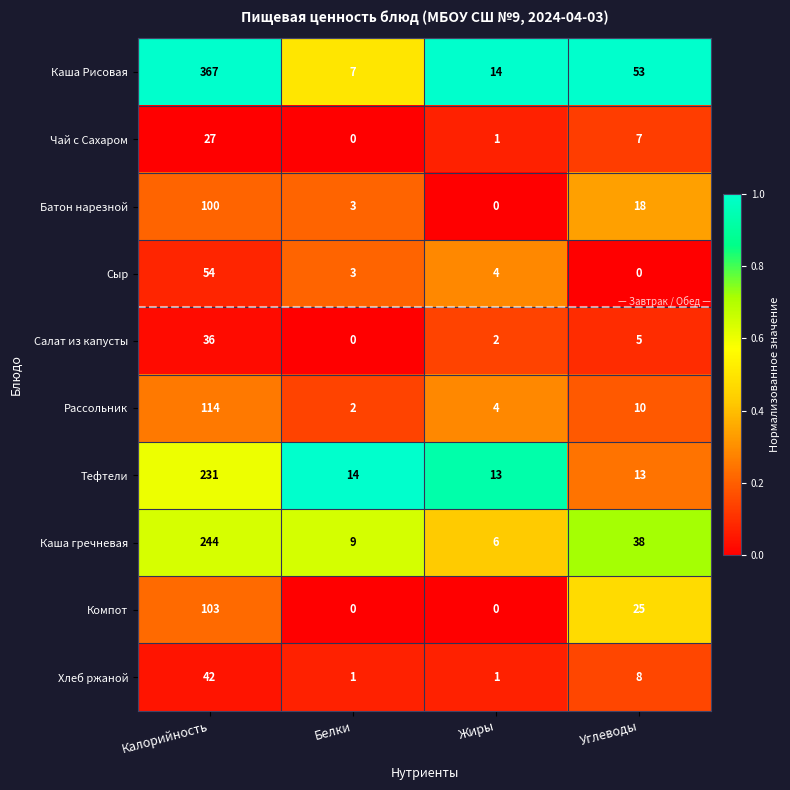

What is the average value of the Салат из капусты series?

11